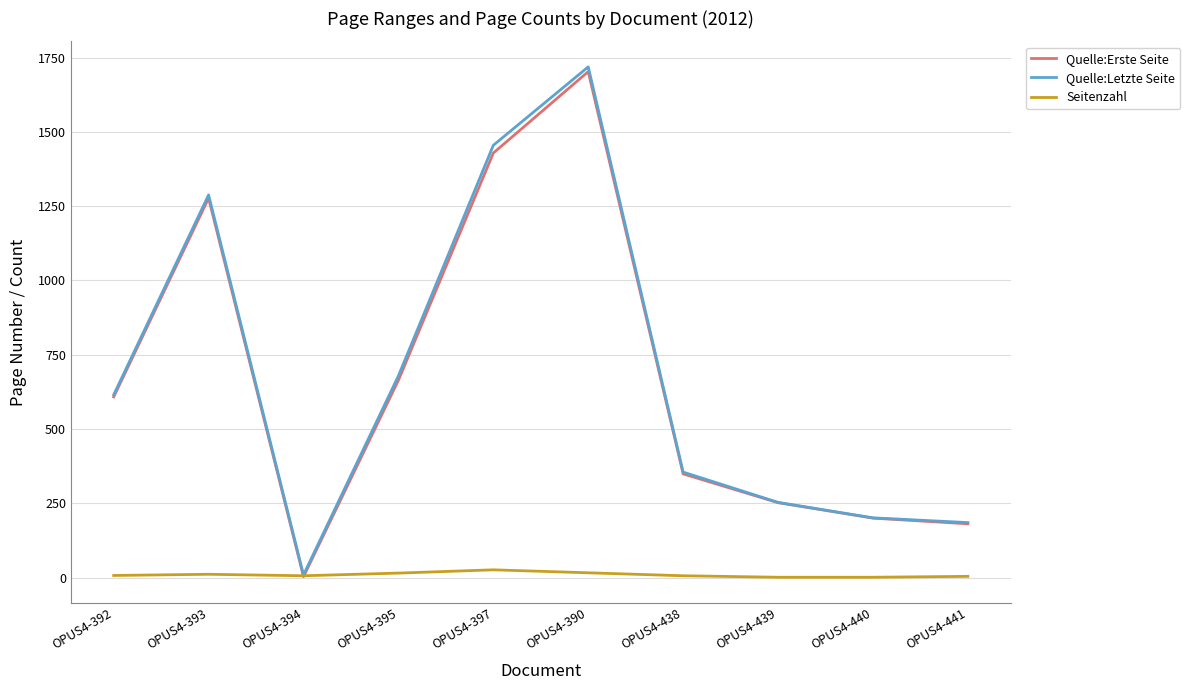

Between OPUS4-397 and OPUS4-440, which series saw the biggest shift?

Quelle:Letzte Seite